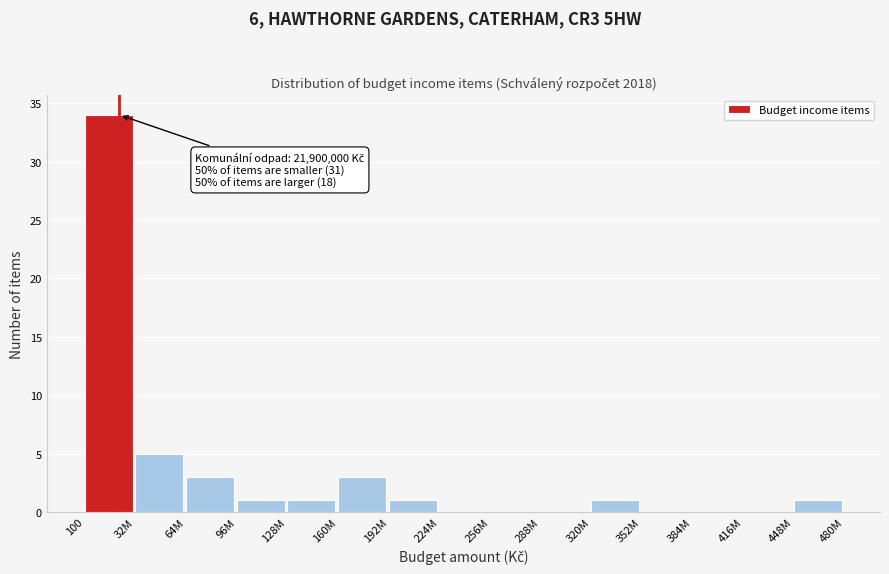

Reading right to left, list all the values displayed in this chart.

448M=1	416M=0	384M=0	352M=0	320M=1	288M=0	256M=0	224M=0	192M=1	160M=3	128M=1	96M=1	64M=3	32M=5	100=34